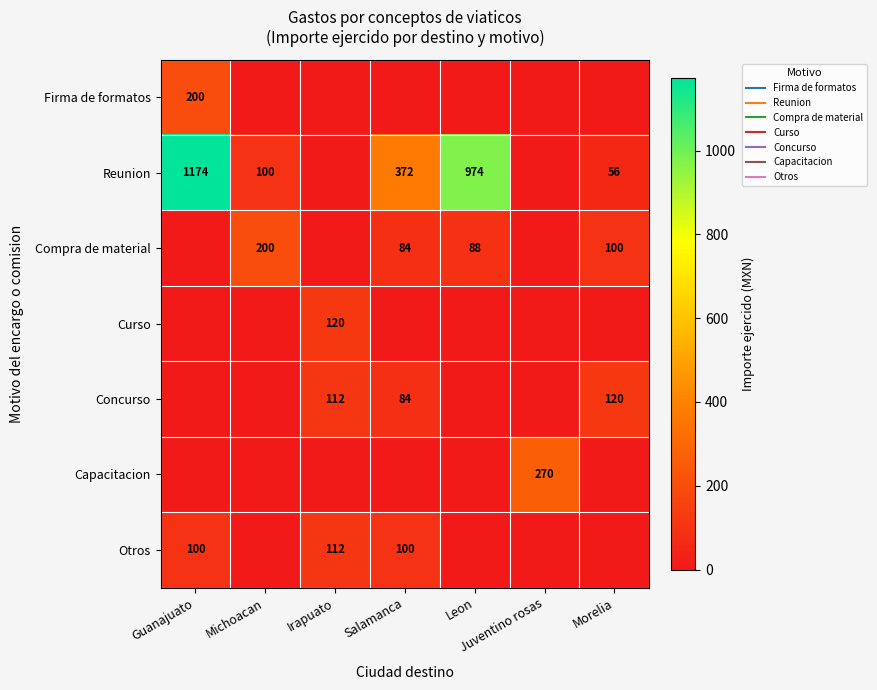

Between Michoacan and Irapuato, which series saw the biggest shift?

Compra de material